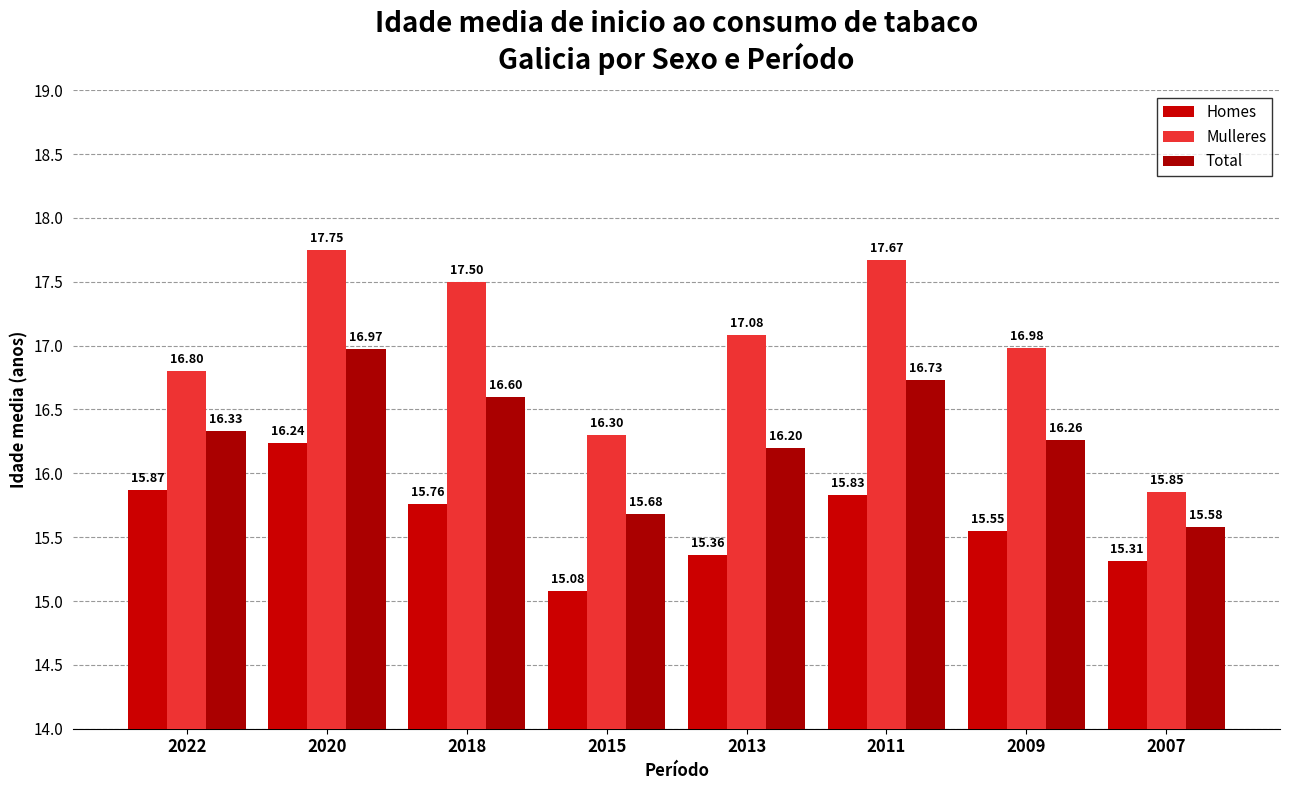

Does the chart contain any negative values?

No